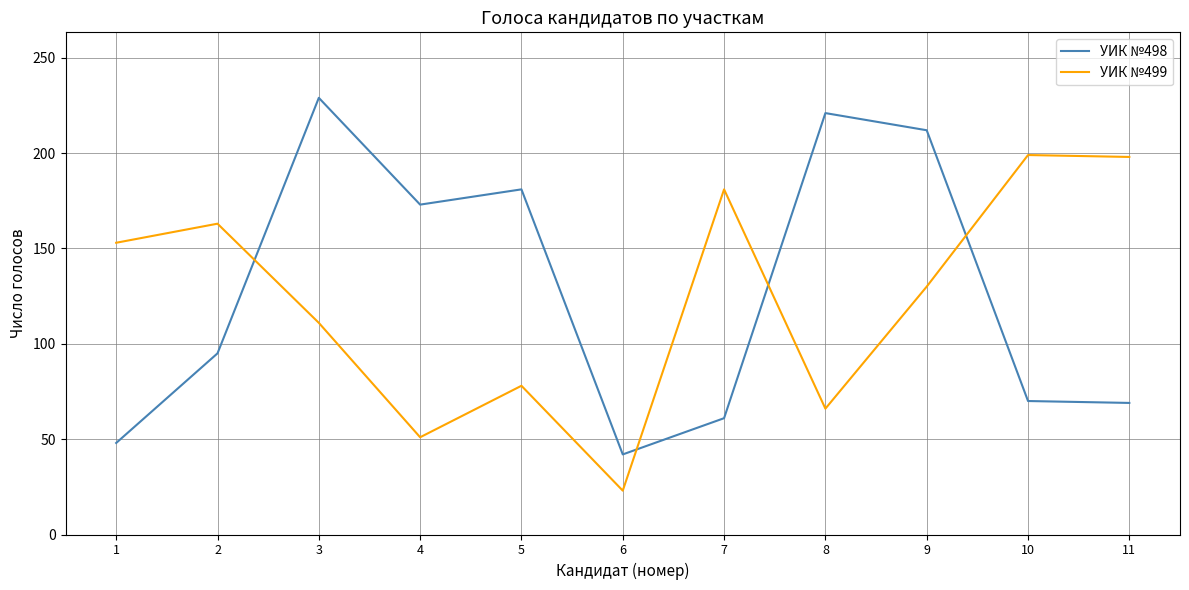

Which series changed the most between 2 and 4?

УИК №499